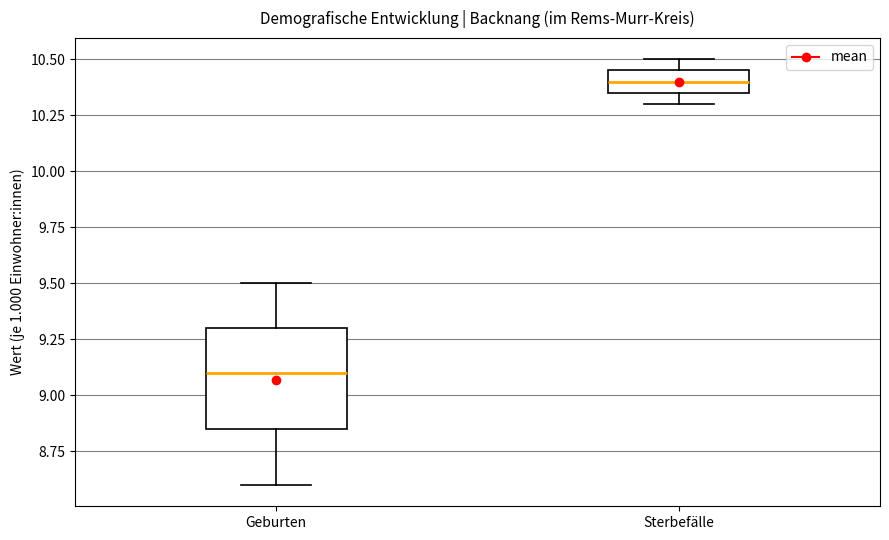

Reading left to right, transcribe this box plot: for each box, give where its median line is, the range the box spans, and where its two whiskers end, as read against the y-axis. The values are not printed on the chart, so give them approximately, as read against the axis.

Geburten: median 9.10, box 8.85 to 9.30, whiskers 8.60 to 9.50
Sterbefälle: median 10.40, box 10.35 to 10.45, whiskers 10.30 to 10.50